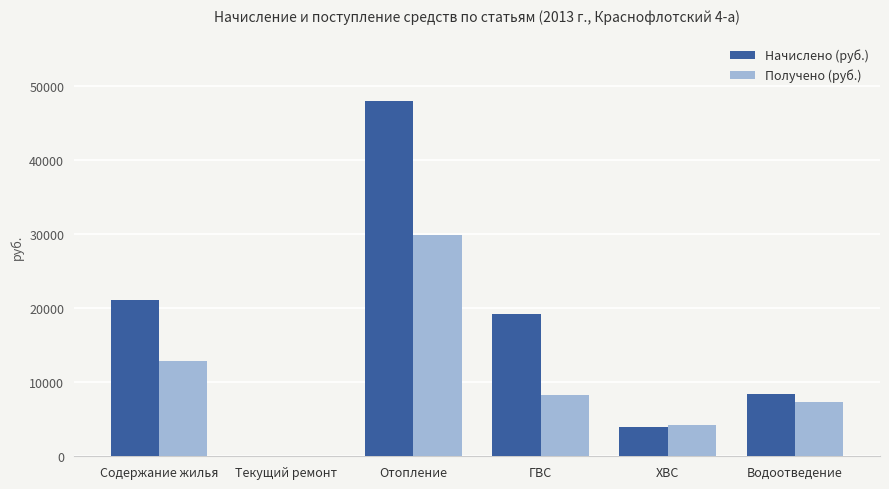

Which series changed the most between Содержание жилья and ГВС?

Получено (руб.)